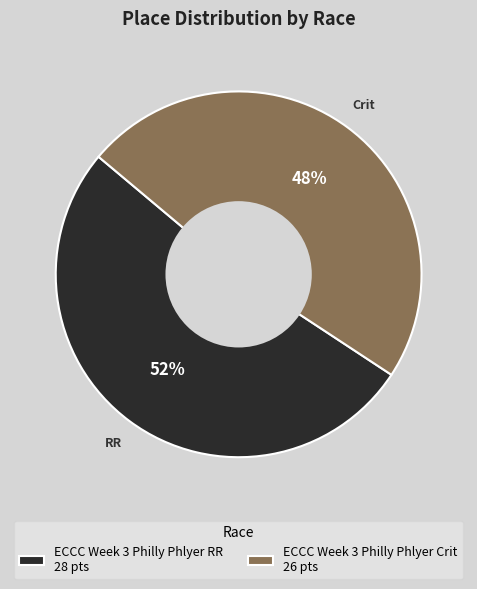

Do ECCC Week 3 Philly Phlyer Crit 26 pts and ECCC Week 3 Philly Phlyer RR 28 pts together represent more than half of the pie?

Yes